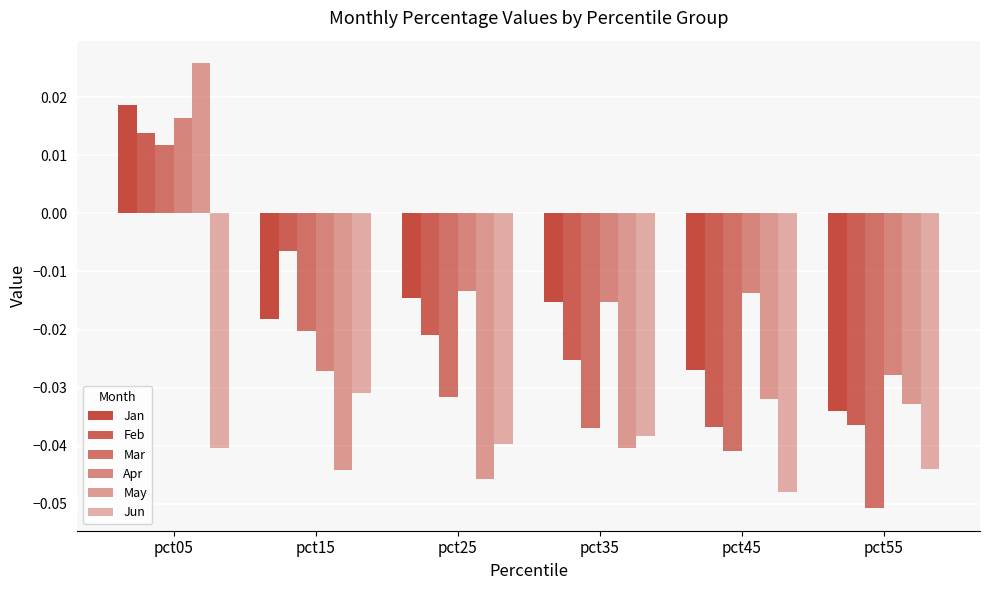

What is the sum of all Jun values?

-0.2